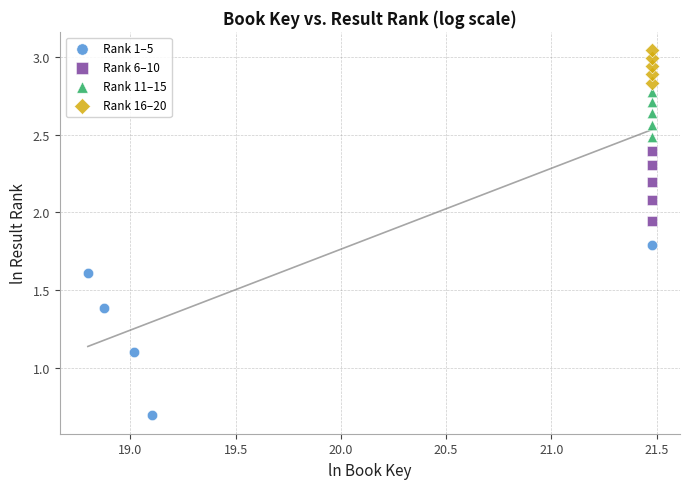

Which series has the largest Y range (max minus min)?

Rank 1–5